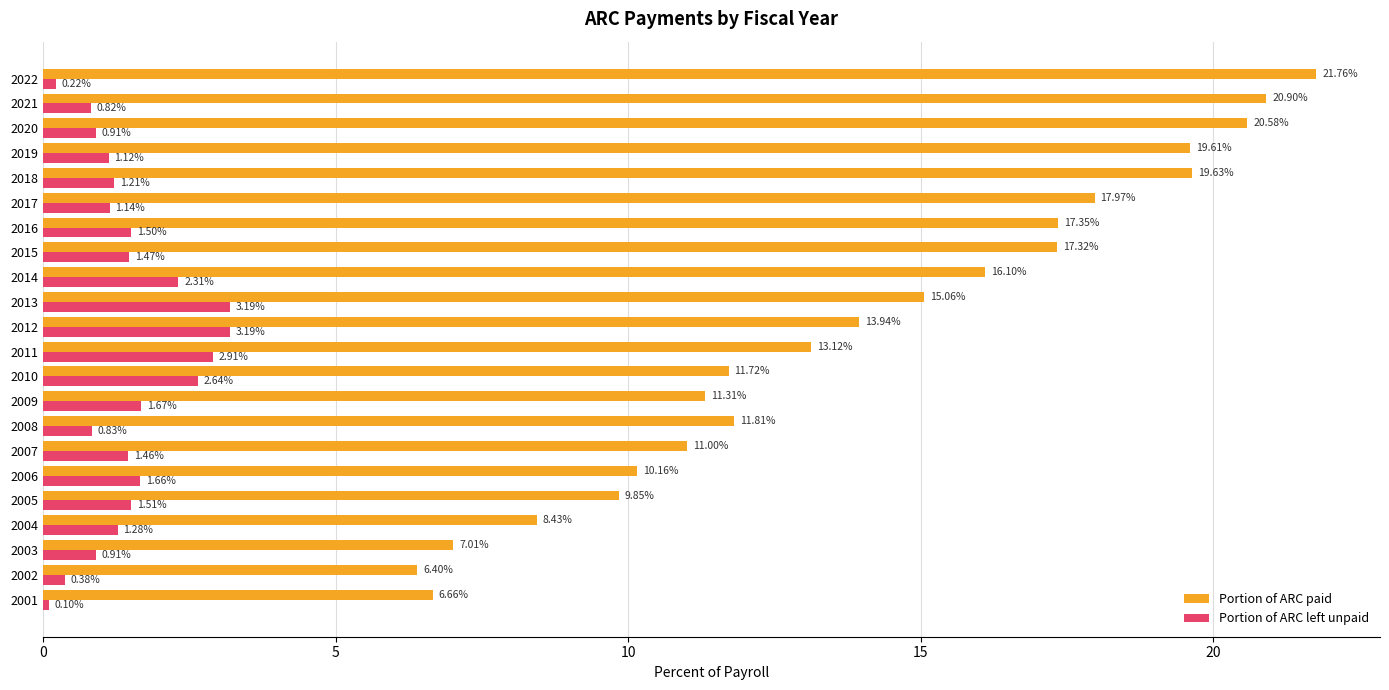

What is the difference between the highest and lowest values at 2008?

11.0